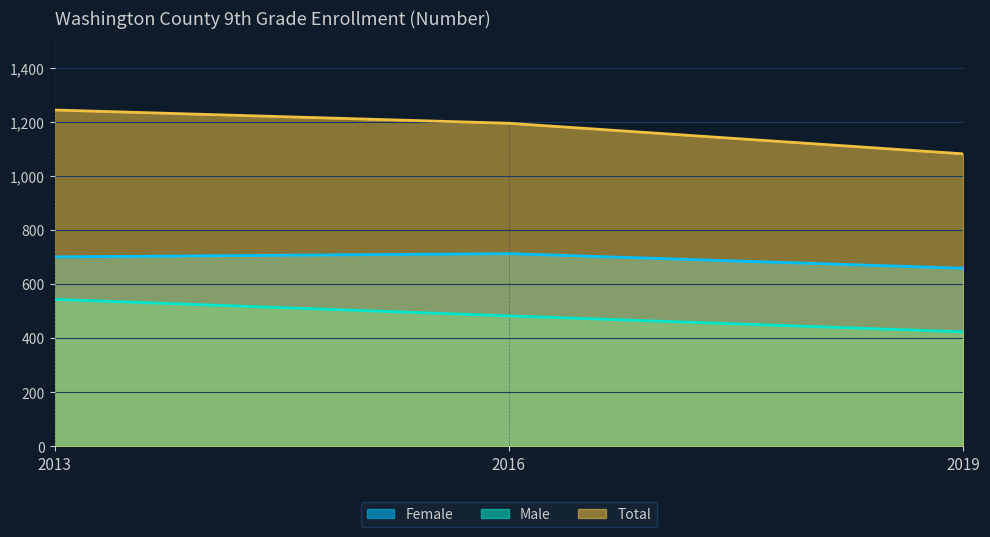

Between 2016 and 2019, which series saw the biggest shift?

Total